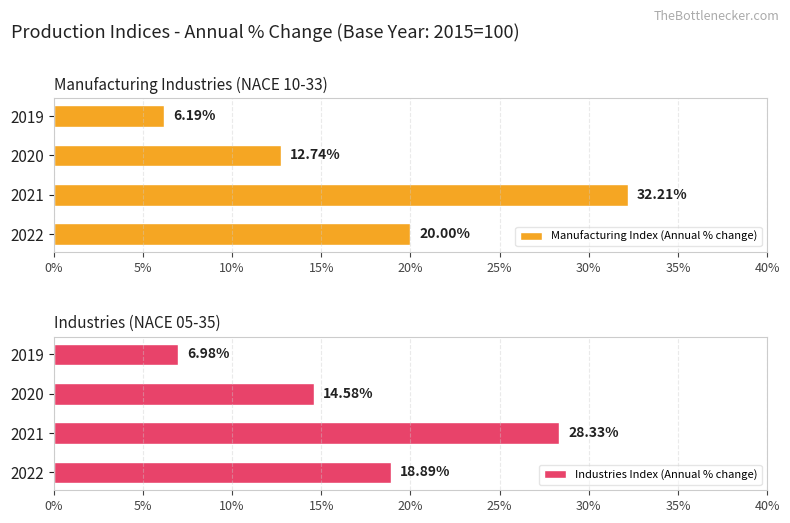

How many values in the Manufacturing Index (Annual % change) series are below 19?

2